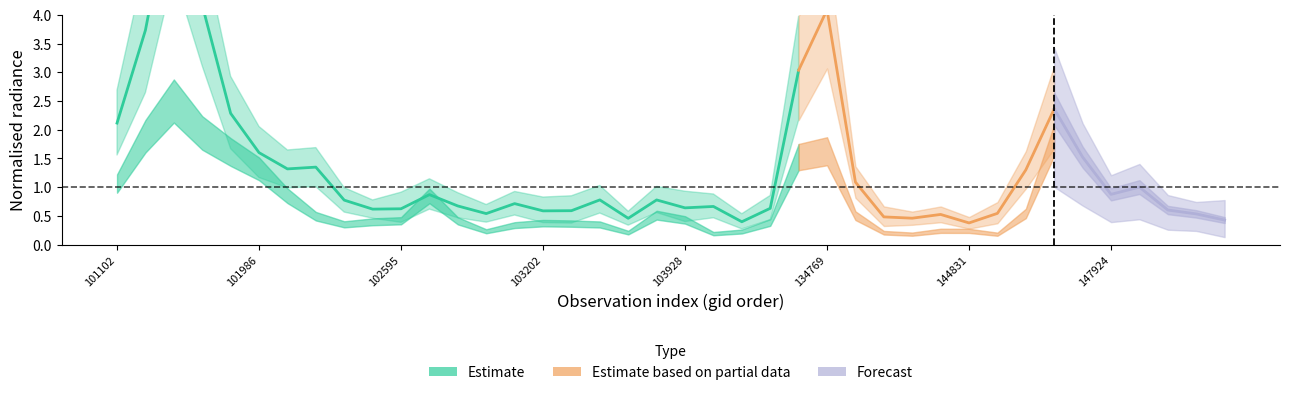

In dnbrad, how many points are higher than both neighbors (excluding endpoints)?

8